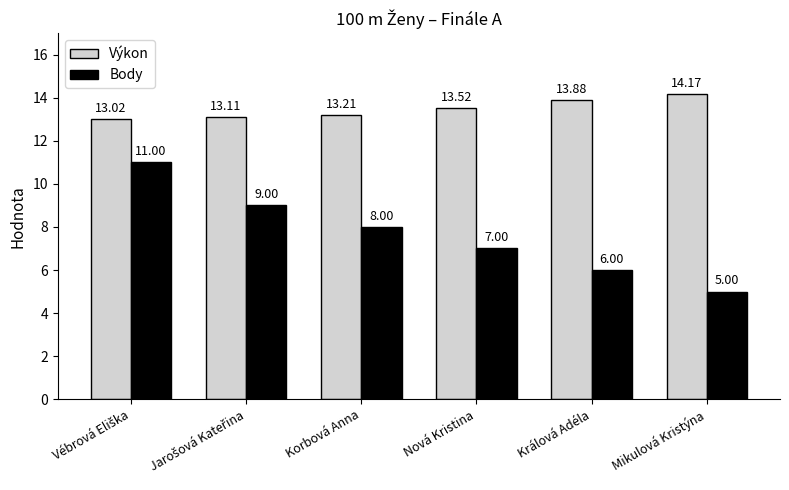

How many groups of bars are there?

6